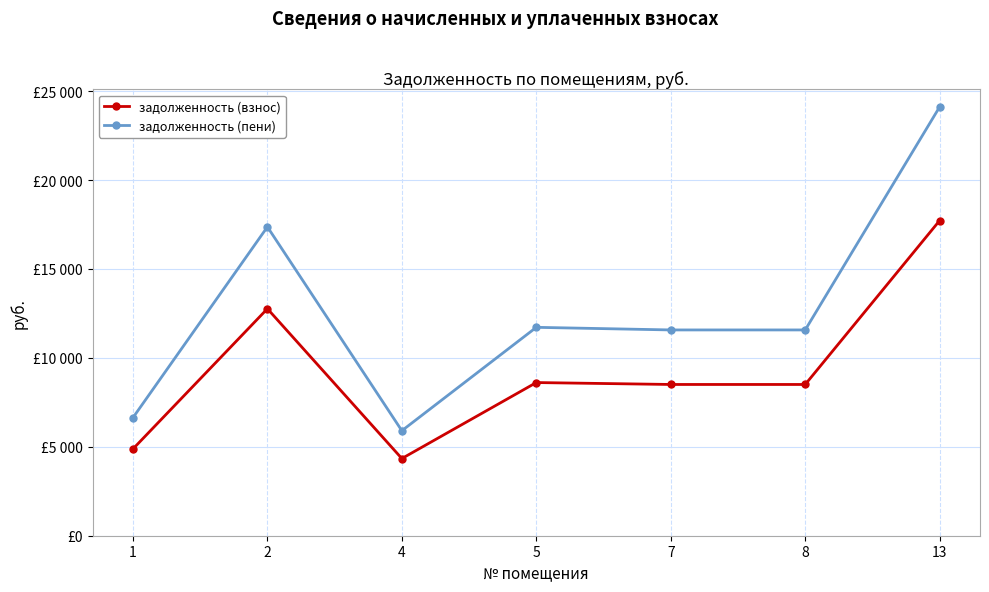

At which label does задолженность (взнос) reach its peak?

13